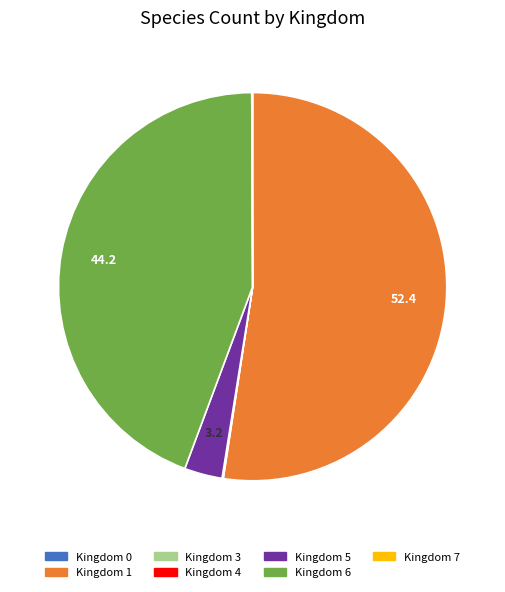

Is there a majority slice in this chart?

Yes